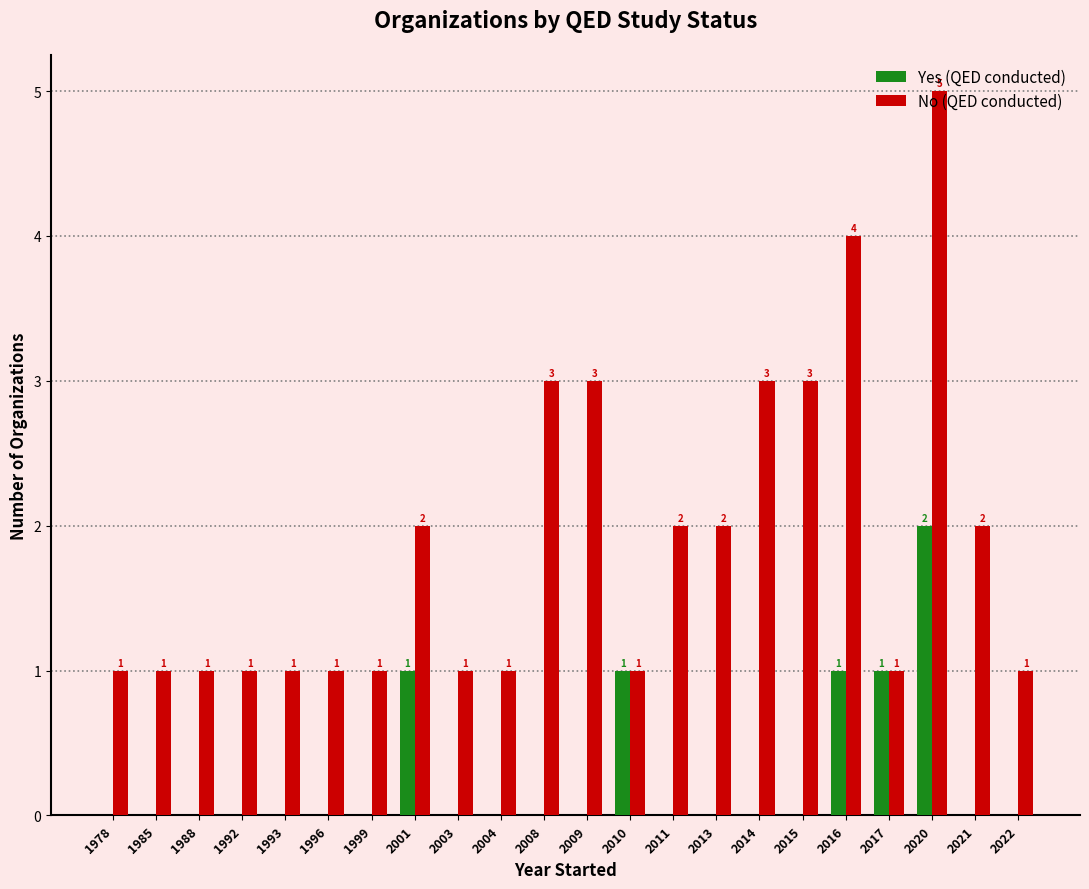

What are all the series names shown in the legend?

Yes (QED conducted), No (QED conducted)